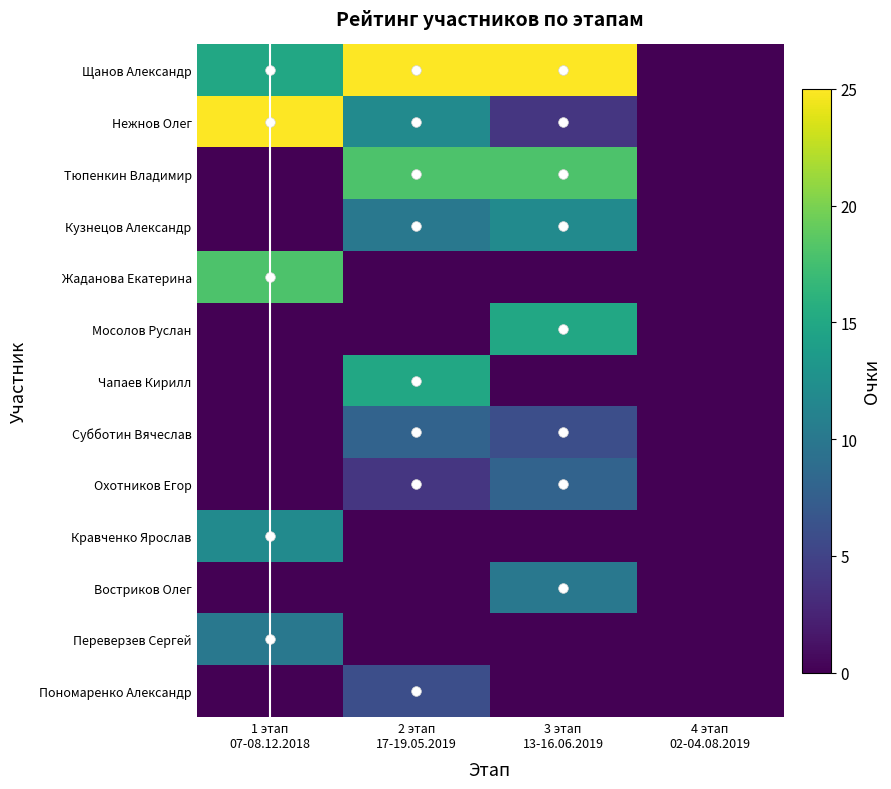

List the series in order of their peak value, highest first.

Щанов Александр, Нежнов Олег, Тюпенкин Владимир, Жаданова Екатерина, Мосолов Руслан, Чапаев Кирилл, Кузнецов Александр, Кравченко Ярослав, Востриков Олег, Переверзев Сергей, Субботин Вячеслав, Охотников Егор, Пономаренко Александр